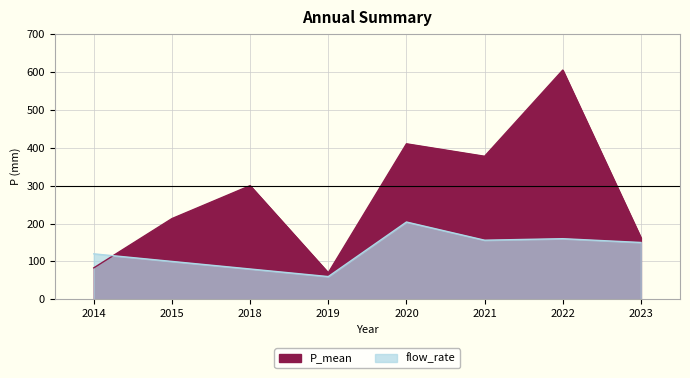

What is the difference between the maximum and minimum values in the P_mean series?

535.0